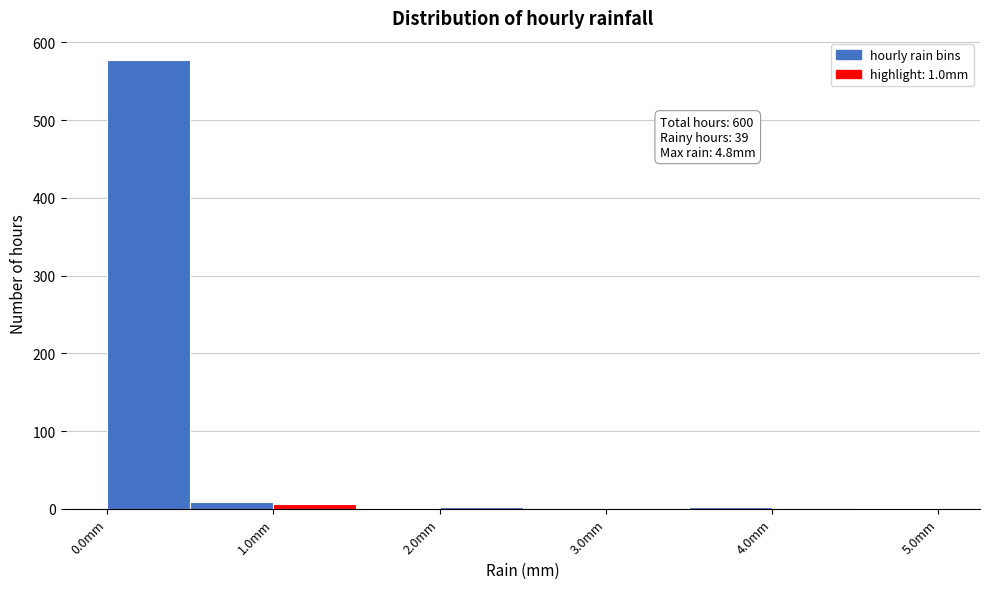

Over which range of the x-axis is the bar tallest?

0.0 to 0.5